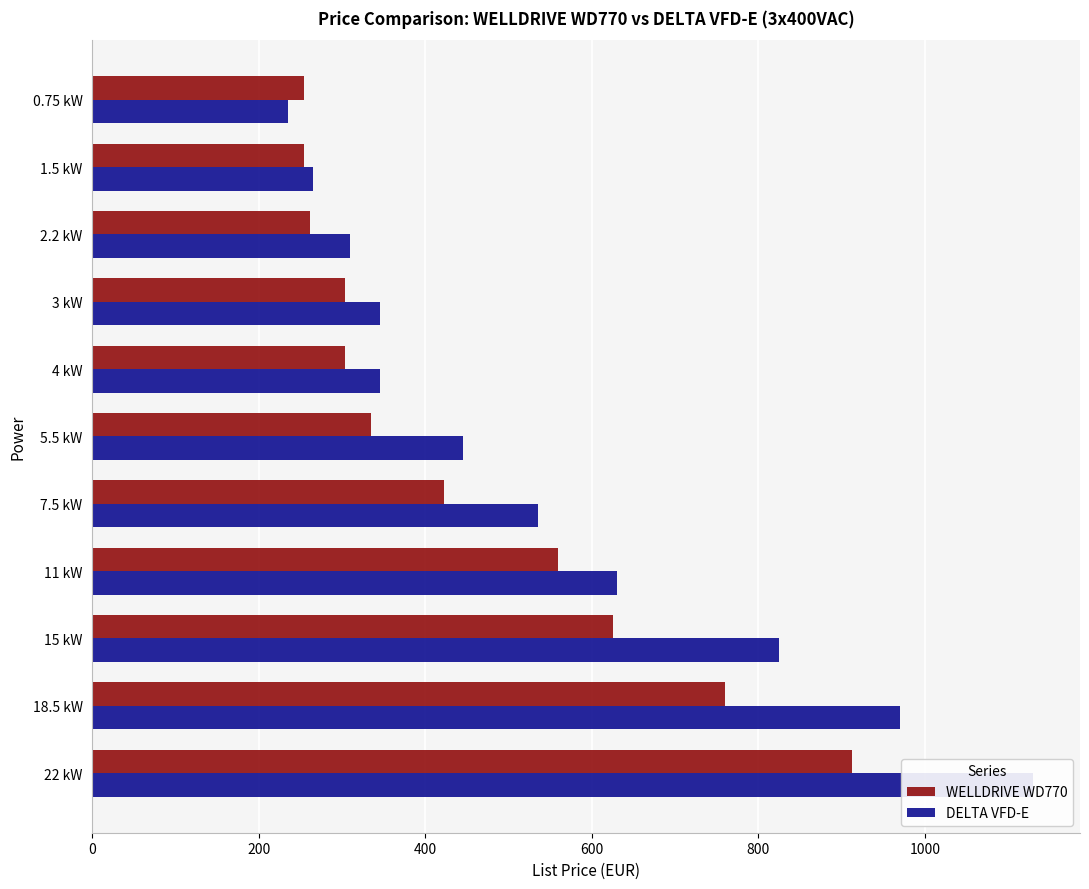

Which series has the largest total across all categories?

DELTA VFD-E